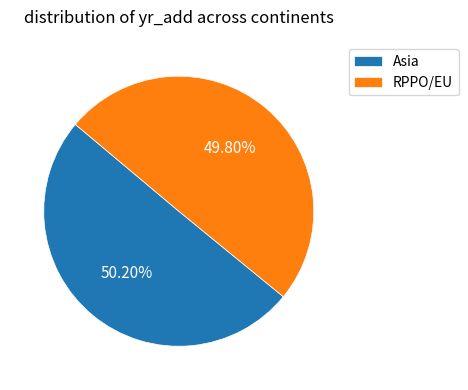

Does any single category account for the majority?

Yes